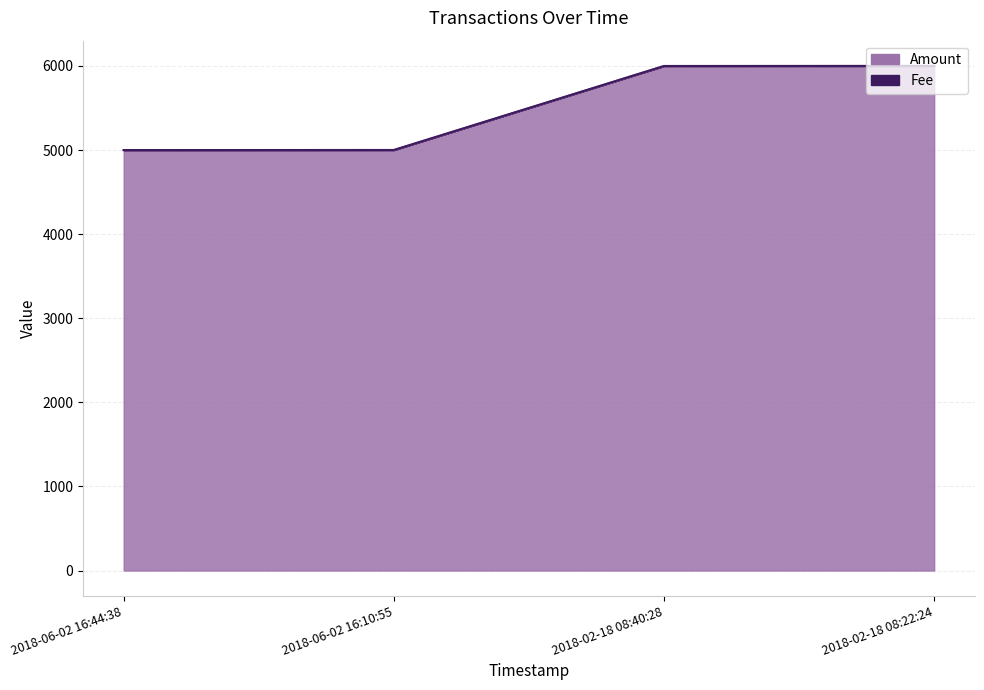

Rank the categories by value from highest to lowest.

2018-02-18 08:22:24, 2018-02-18 08:40:28, 2018-06-02 16:10:55, 2018-06-02 16:44:38